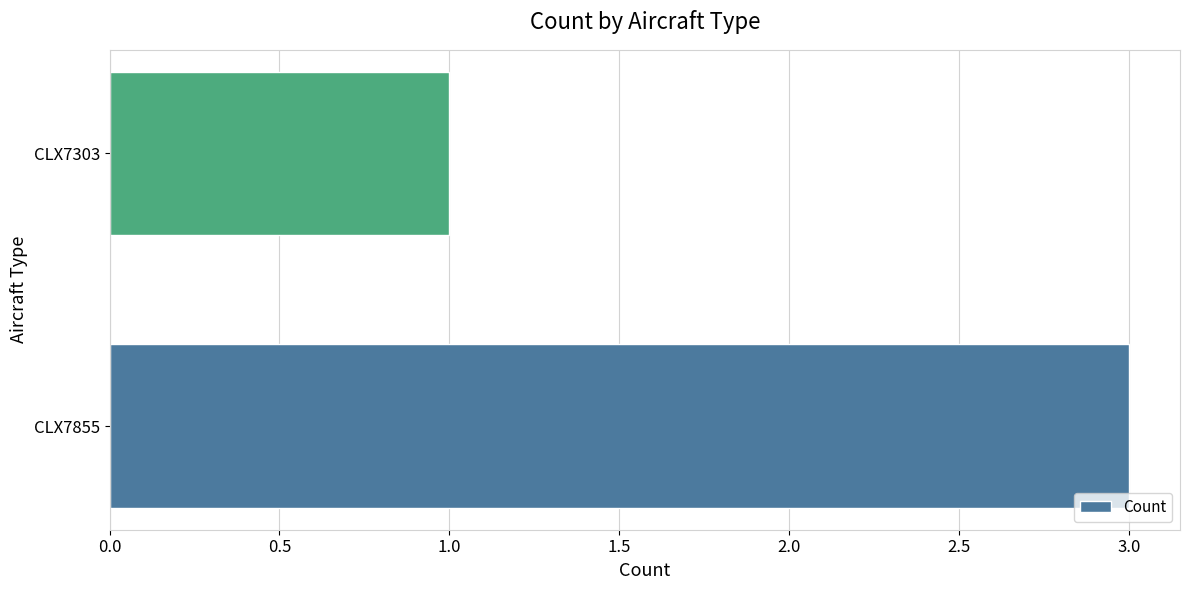

True or false: the data shows 1 at CLX7855.

False